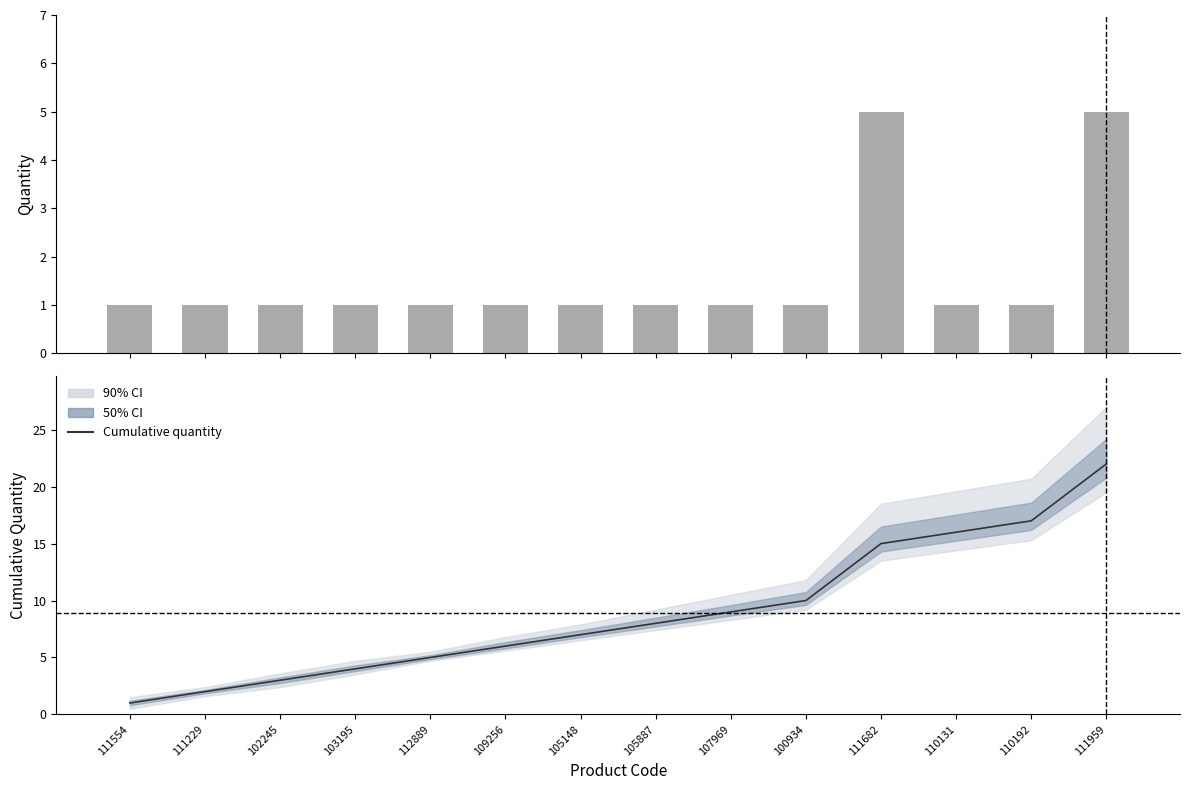

Does the chart contain any negative values?

No